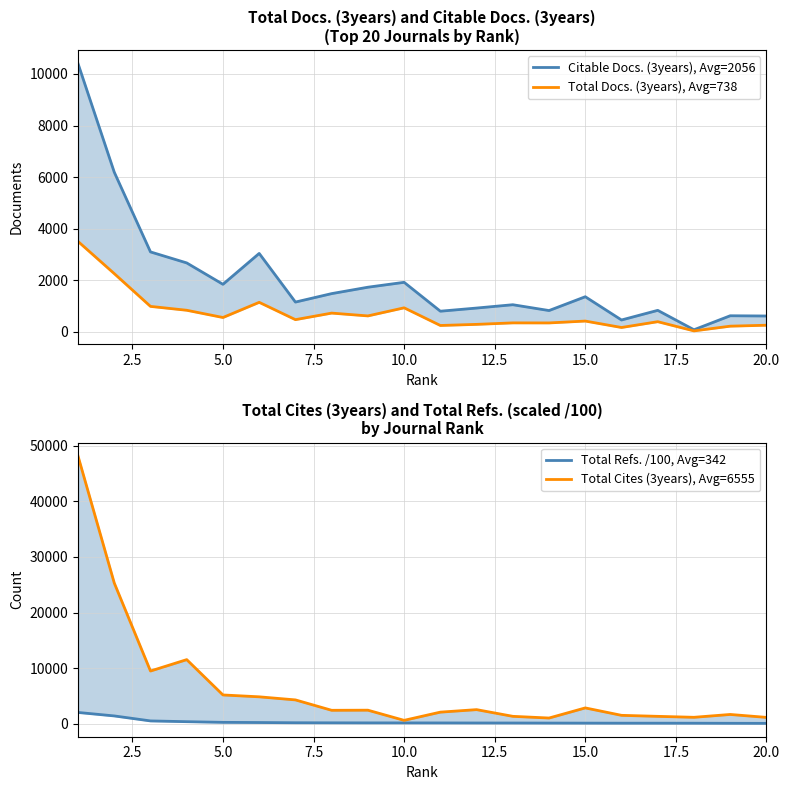

Between 2.5 and 20.0, which series saw the biggest shift?

Total Cites (3years), Avg=6555